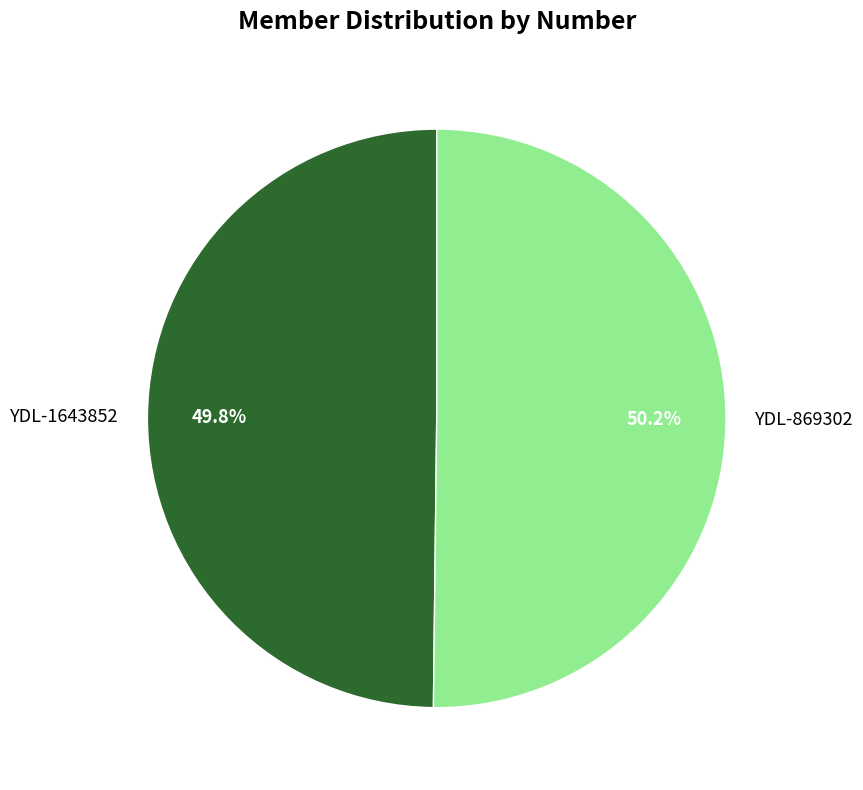

Count the number of slices in the pie.

2